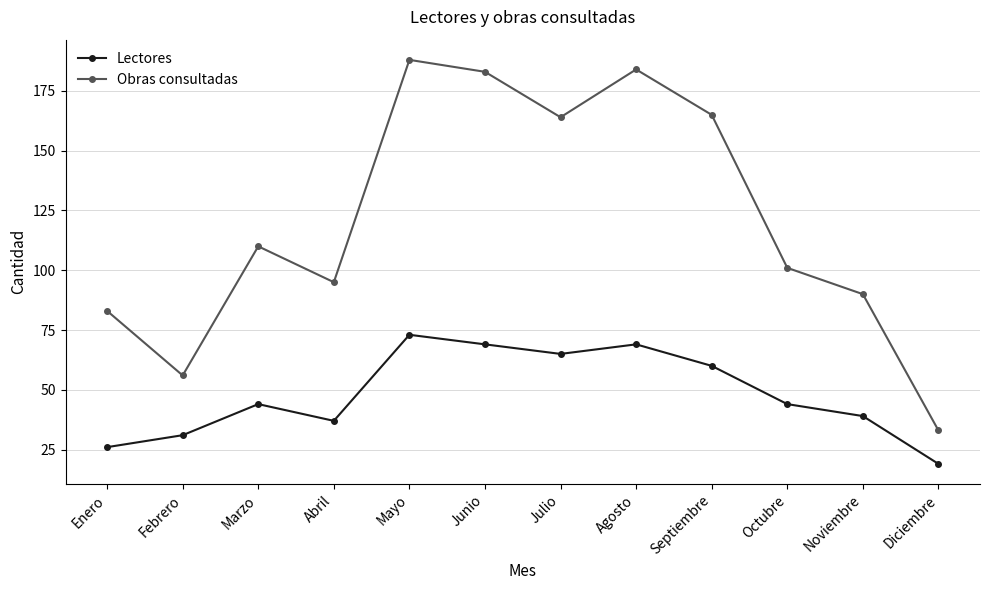

True or false: Obras consultadas and Lectores cross at least once.

False